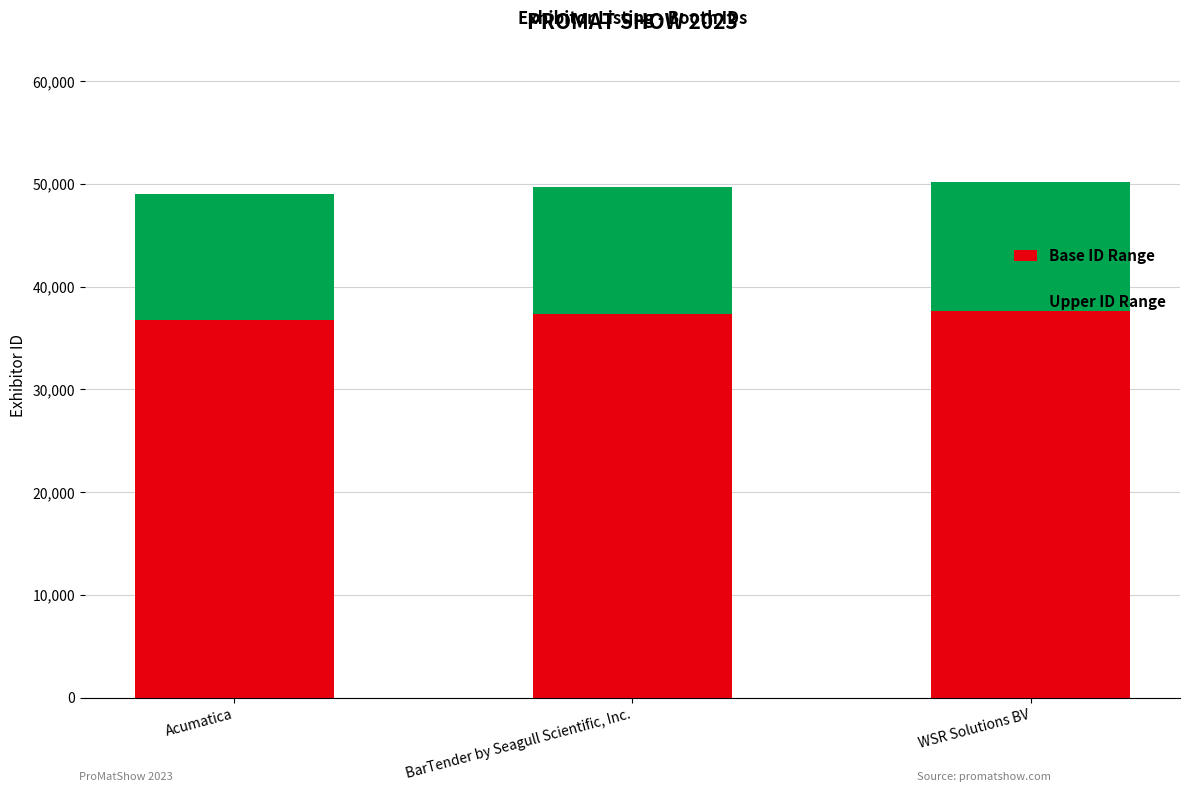

What is the sum of the Base ID Range values at Acumatica and WSR Solutions BV?

74389